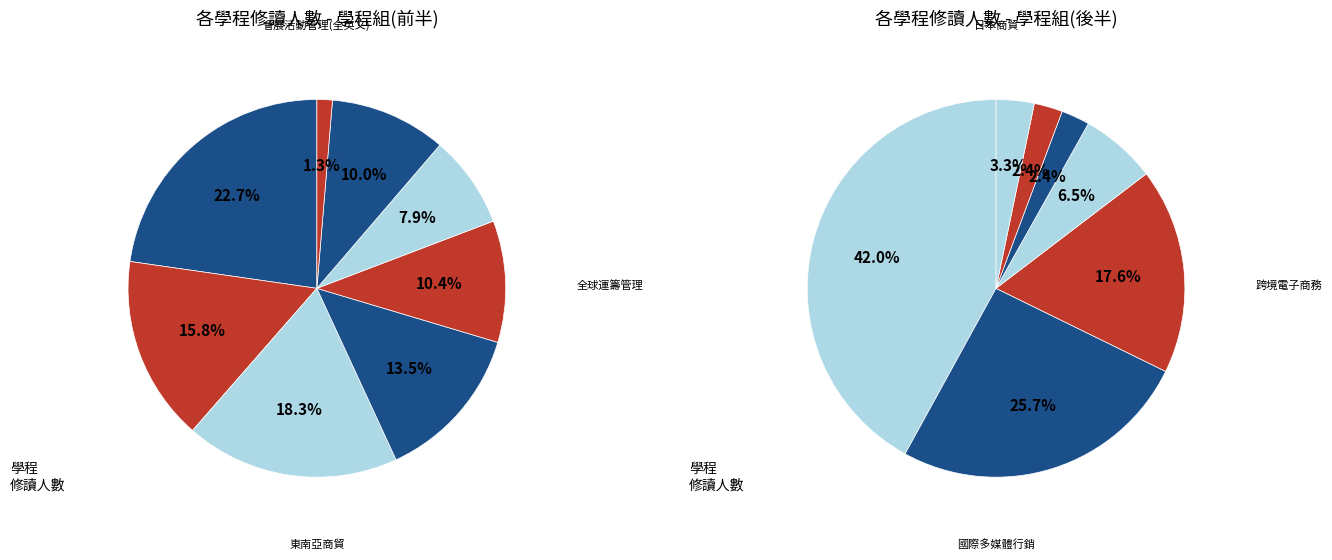

Is the sum of 拉丁美洲商貿 and 翻轉農業 明日餐桌 greater than half?

No